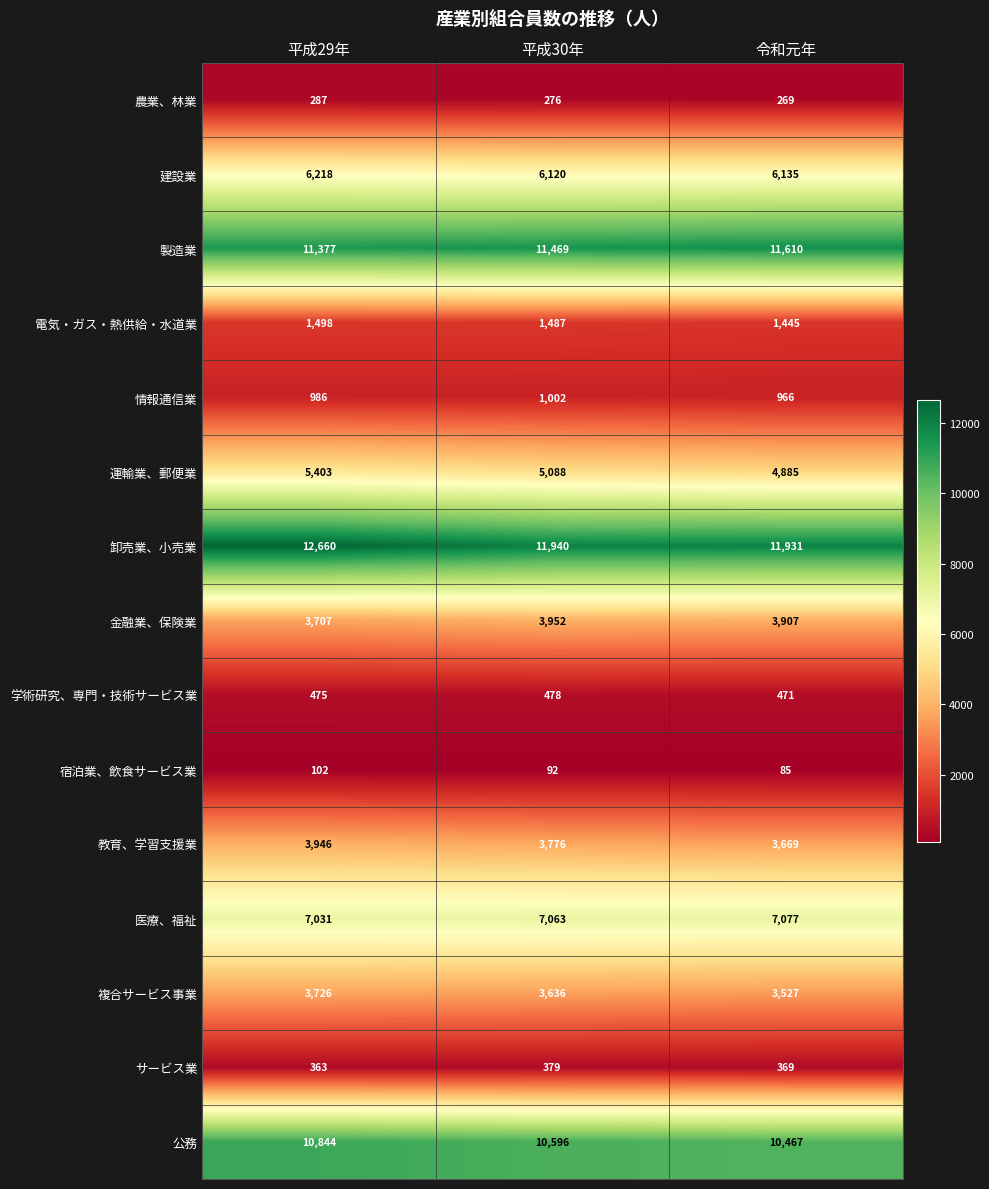

At which category does the chart reach its peak across all series?

平成29年